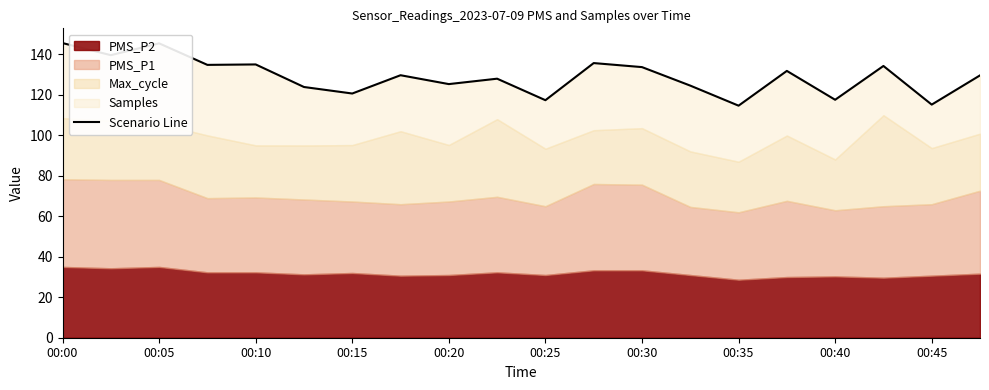

What is the value of the 15th point from the left?

114.7